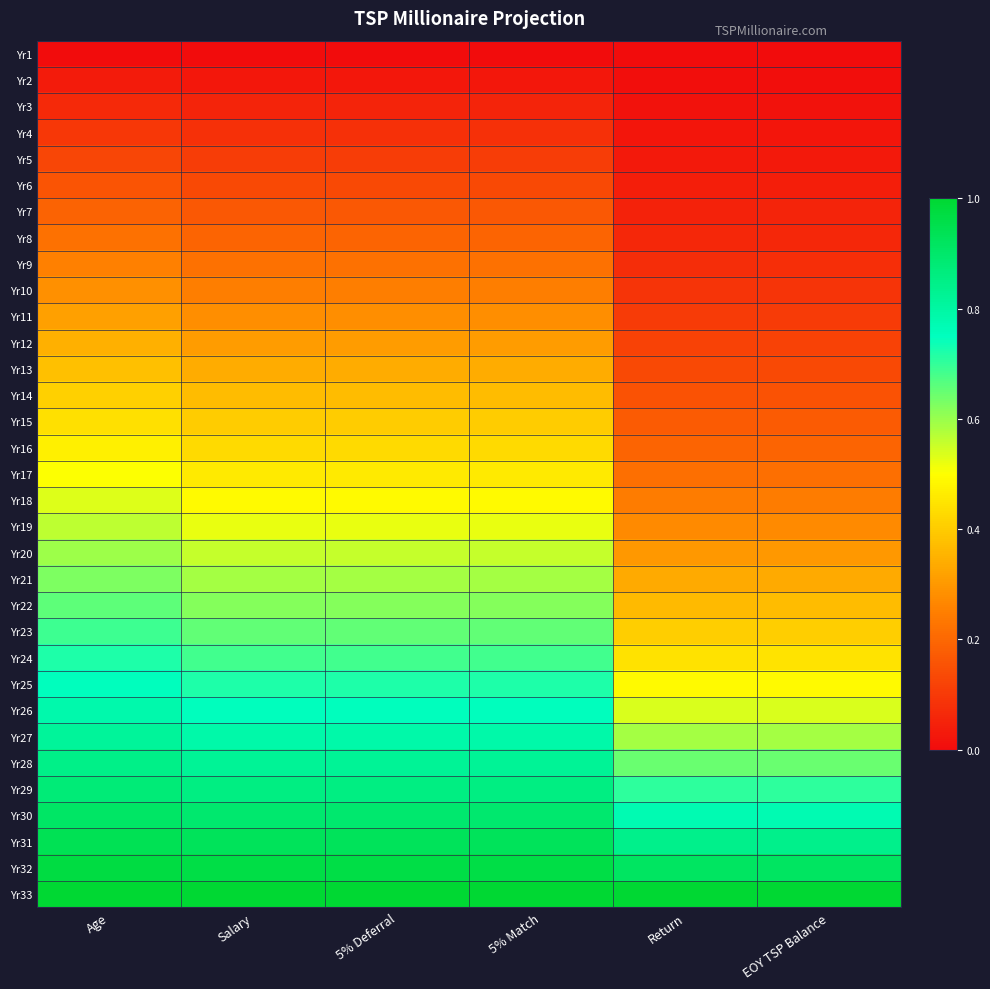

Count the number of data series in this chart.

33